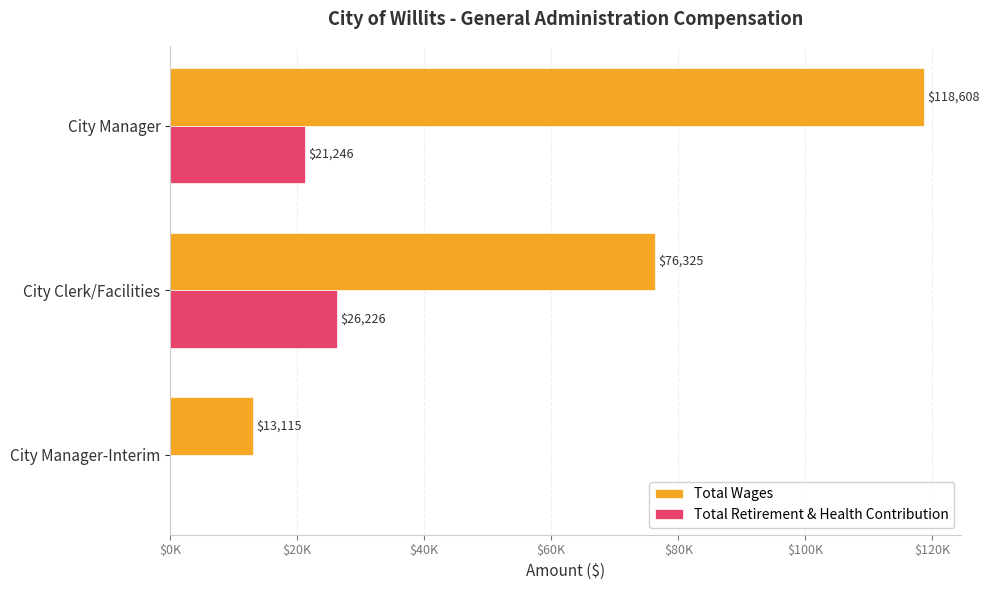

What are all the series names shown in the legend?

Total Wages, Total Retirement & Health Contribution